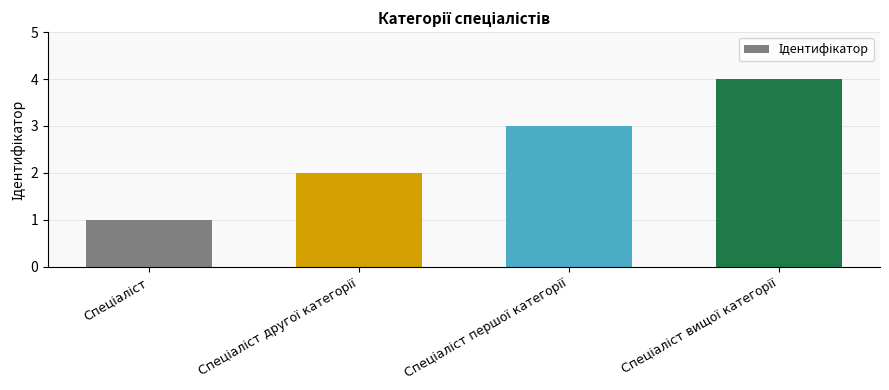

What is the greatest value displayed?

4